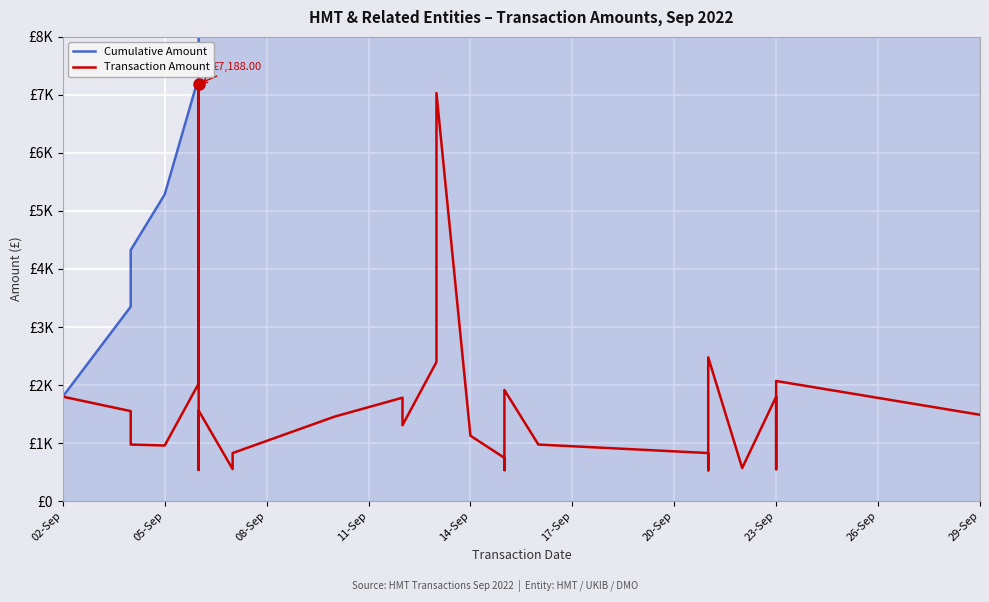

What is the sum of all Cumulative Amount values?

796757.8